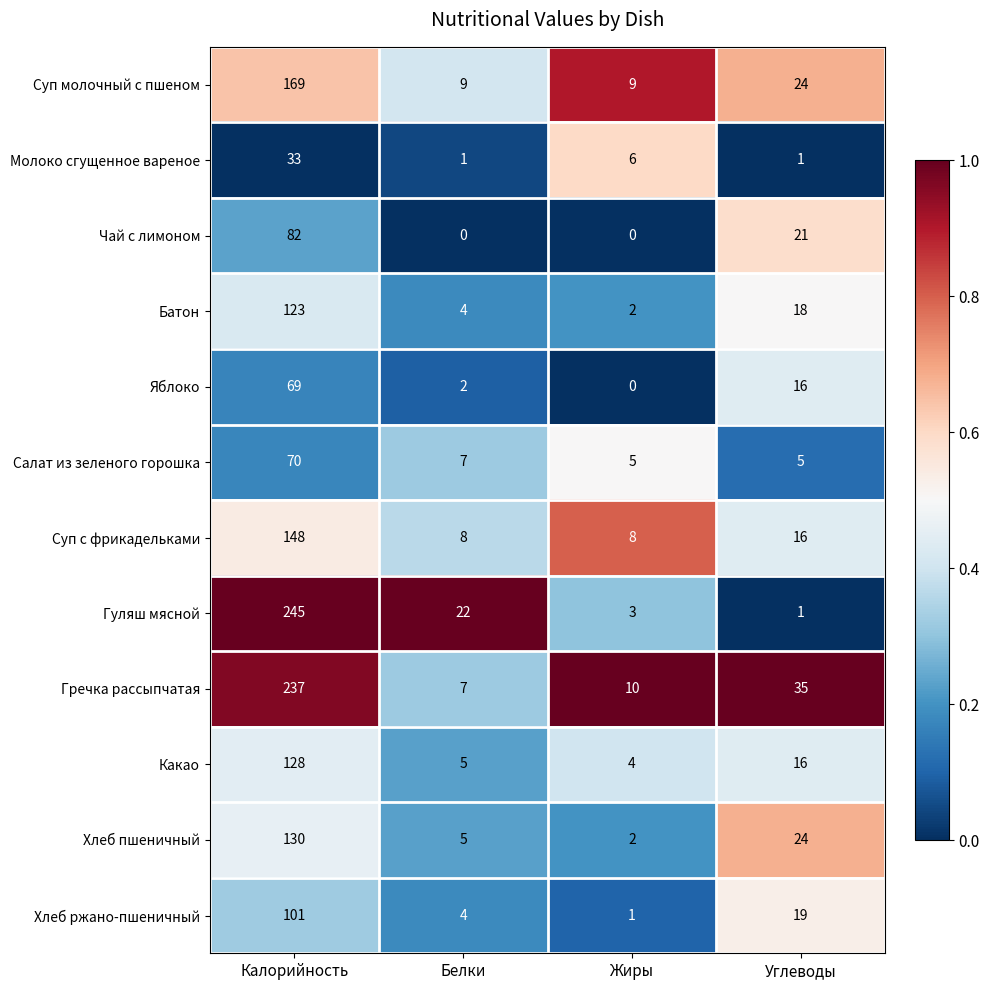

What is the difference between the maximum and second lowest values in the Салат из зеленого горошка series?

65